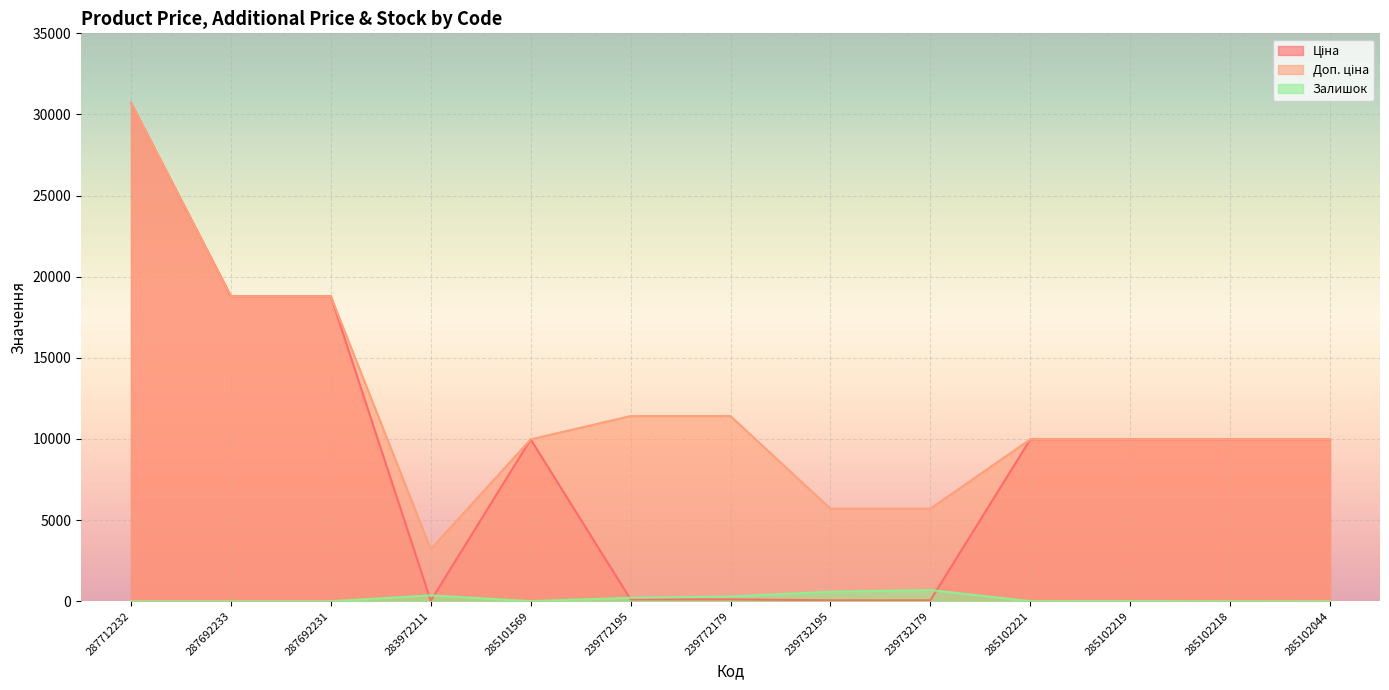

What is the greatest value displayed?

30717.1